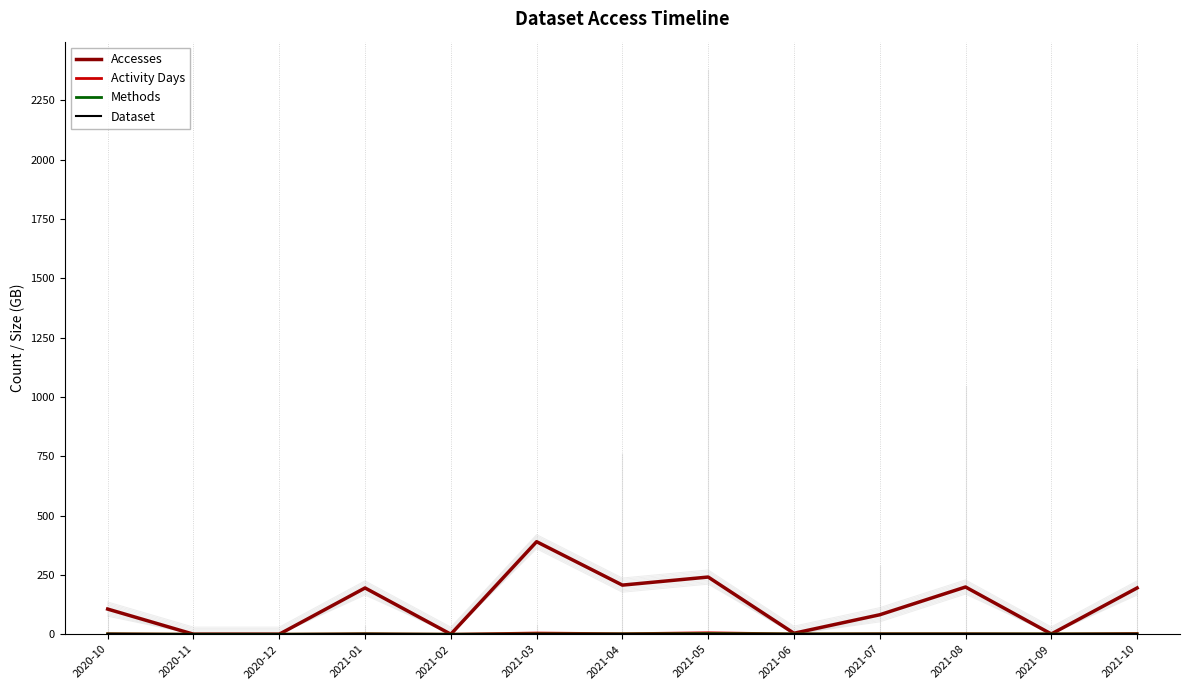

Reading left to right, extract all data points from this chart.

Accesses: 2020-10=106	2020-11=0	2020-12=0	2021-01=195	2021-02=0	2021-03=390	2021-04=207	2021-05=241	2021-06=4	2021-07=82	2021-08=199	2021-09=1	2021-10=195
Activity Days: 2020-10=2	2020-11=0	2020-12=0	2021-01=2	2021-02=0	2021-03=5	2021-04=2	2021-05=6	2021-06=1	2021-07=2	2021-08=2	2021-09=1	2021-10=3
Methods: 2020-10=1	2020-11=0	2020-12=0	2021-01=1	2021-02=0	2021-03=1	2021-04=1	2021-05=2	2021-06=1	2021-07=1	2021-08=1	2021-09=1	2021-10=1
Dataset: 2020-10=1	2020-11=0	2020-12=0	2021-01=1	2021-02=0	2021-03=1	2021-04=1	2021-05=1	2021-06=1	2021-07=1	2021-08=1	2021-09=1	2021-10=1